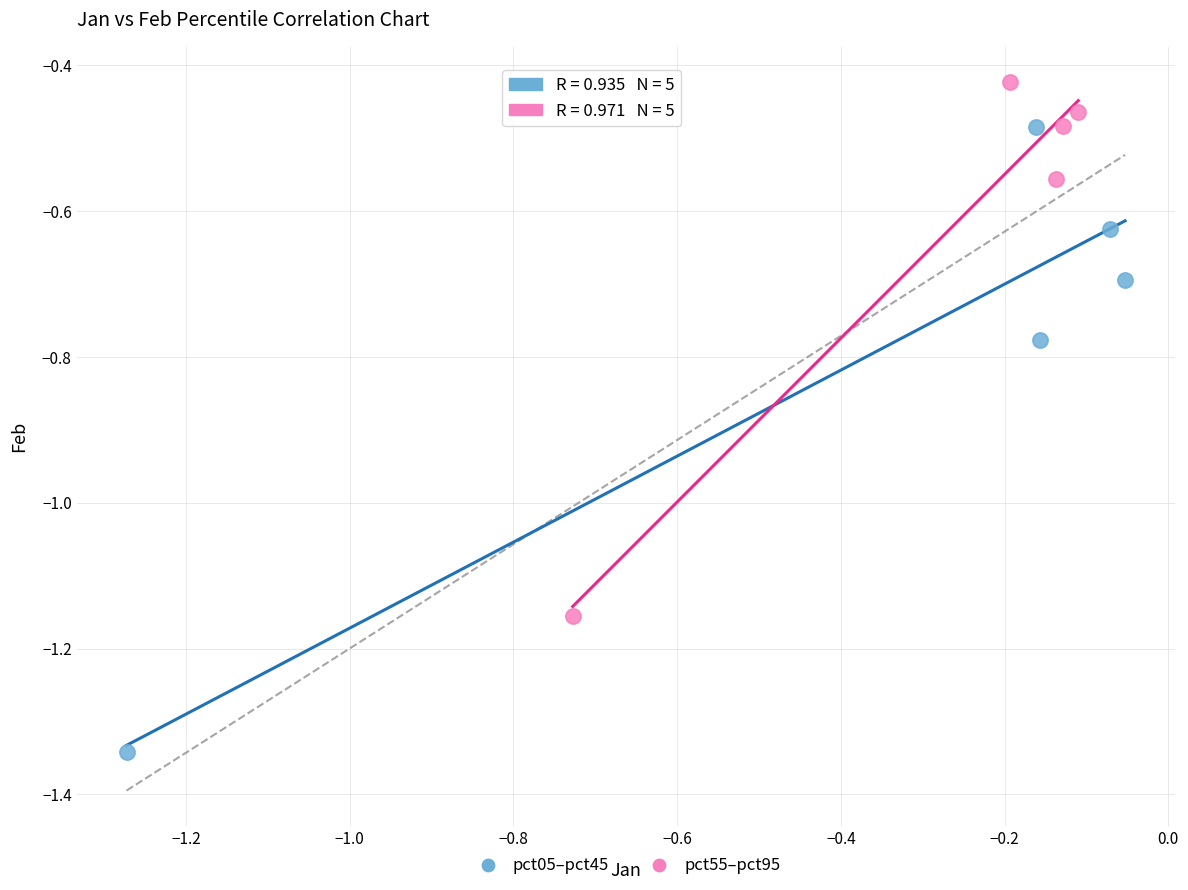

Which series has the largest Y range (max minus min)?

pct05–pct45